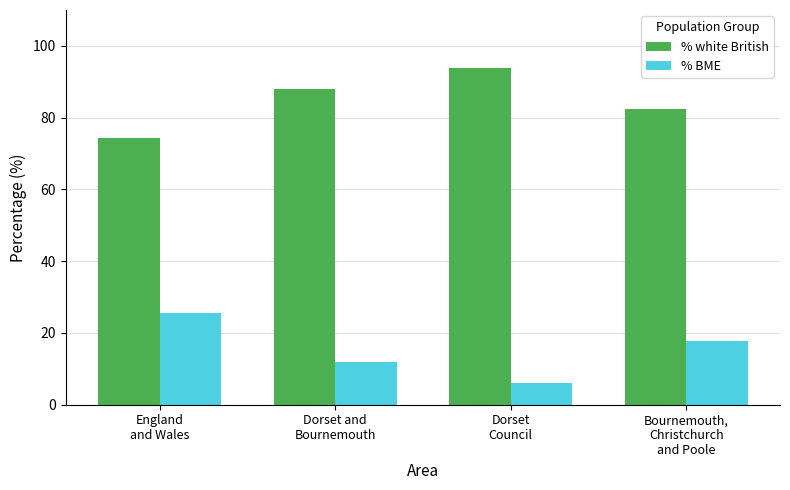

What is the difference between the second highest and second lowest values in the % white British series?

5.6